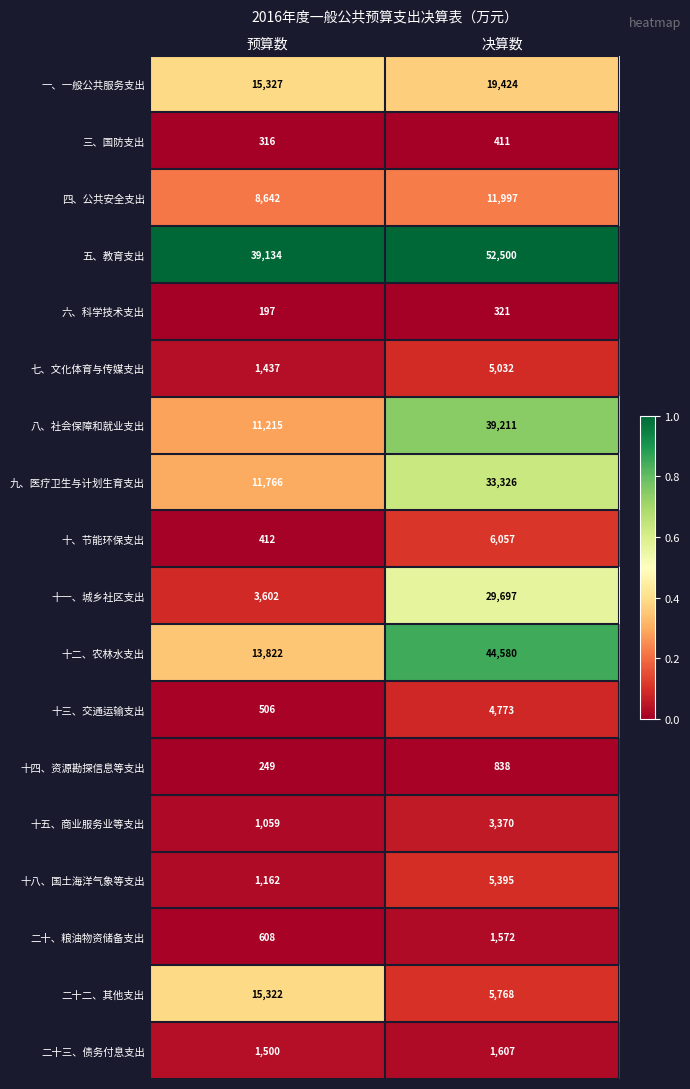

The 九、医疗卫生与计划生育支出 series shows 12042 at 决算数. True or false?

False